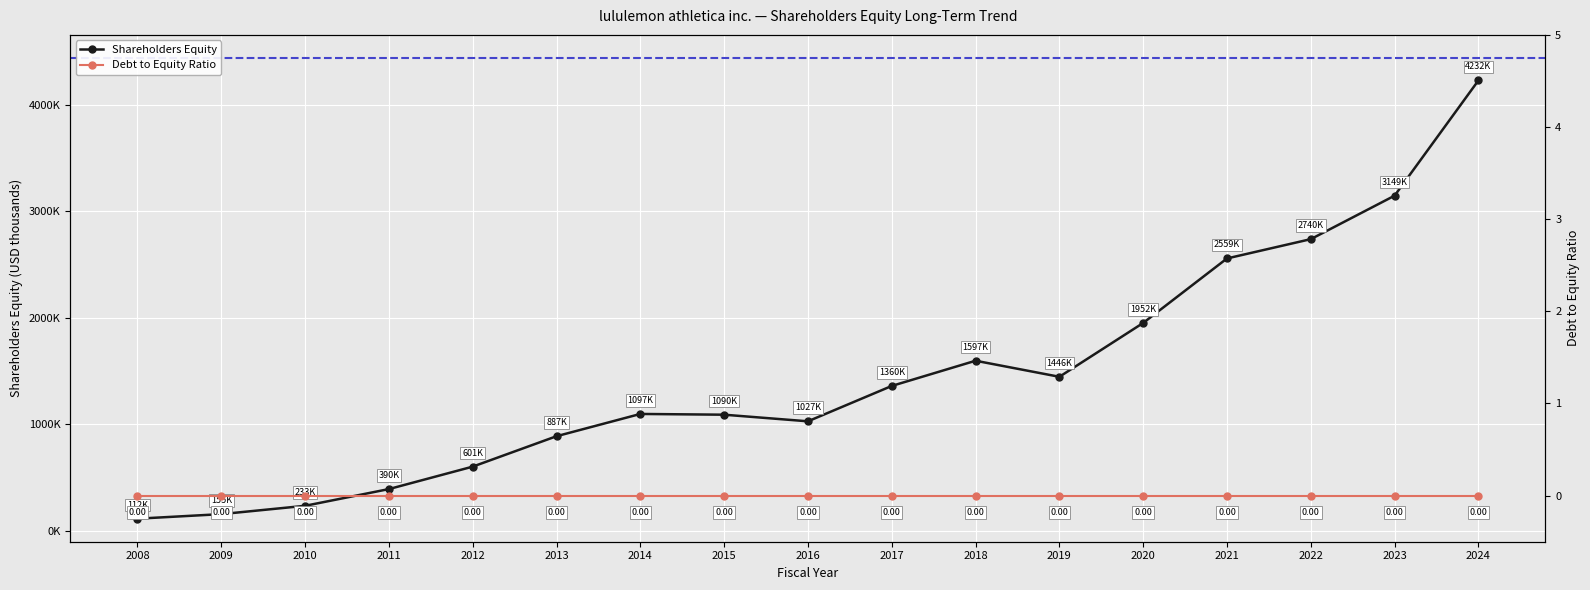

Is it true that the value at 2013 is 449908?

False